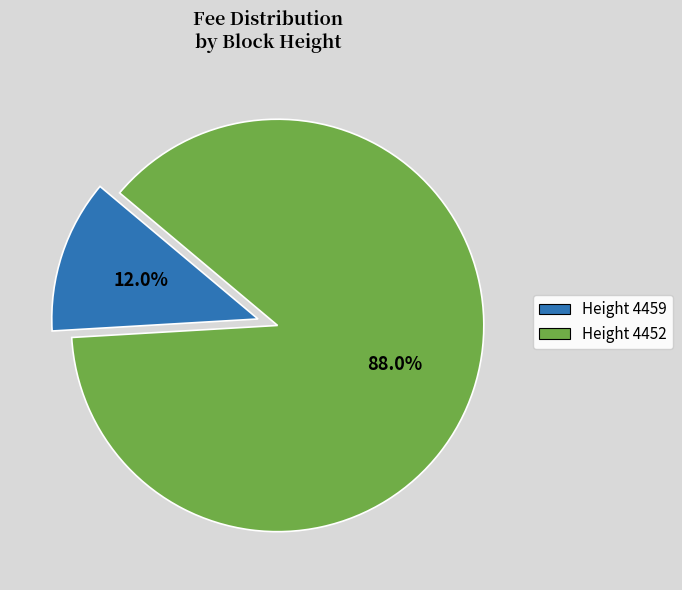

Is there any slice that represents more than half of the pie?

Yes